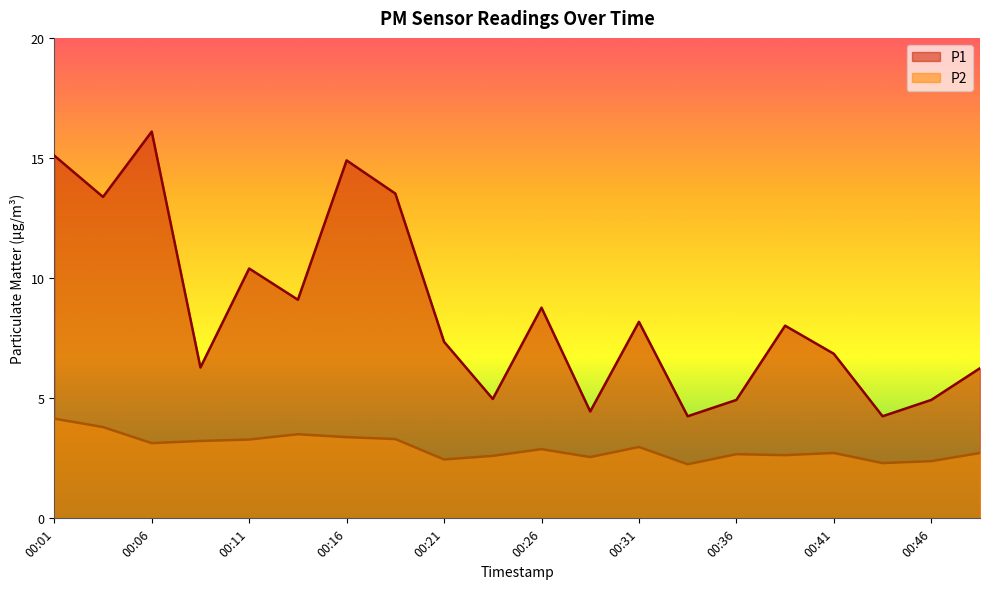

What is the spread (max minus min) of values at 00:41?

4.1